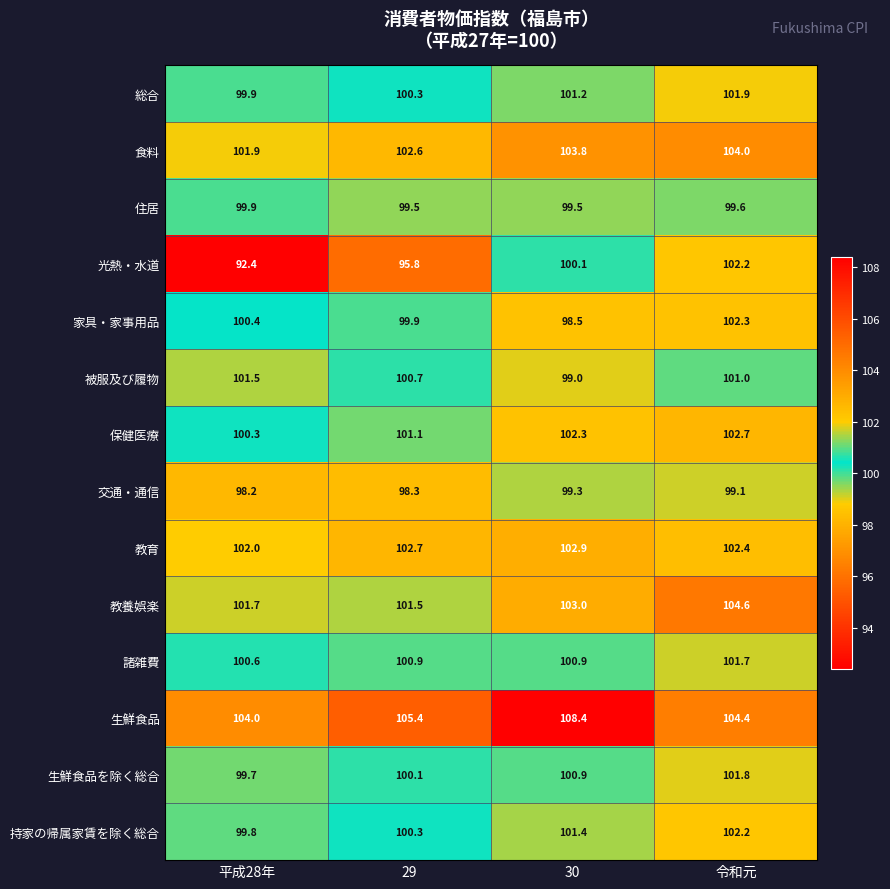

Is it true that 持家の帰属家賃を除く総合 equals 99.8 at 平成28年?

True